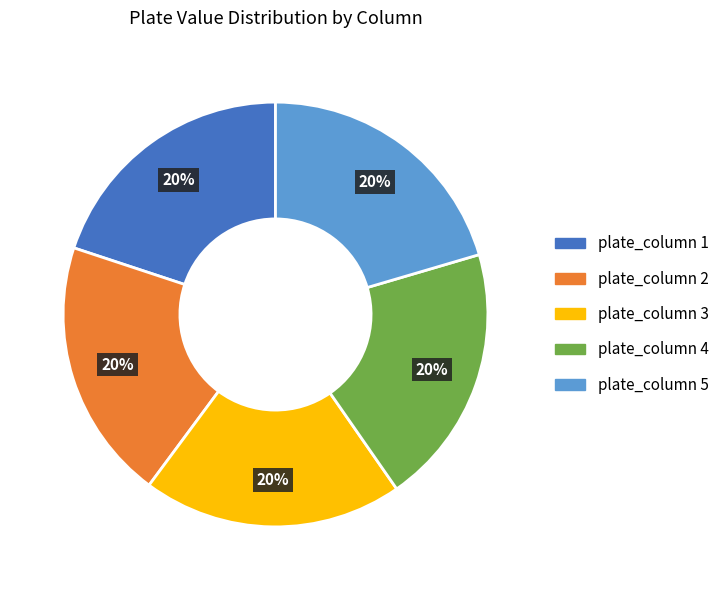

To the nearest percent, what portion does plate_column 3 represent?

20%